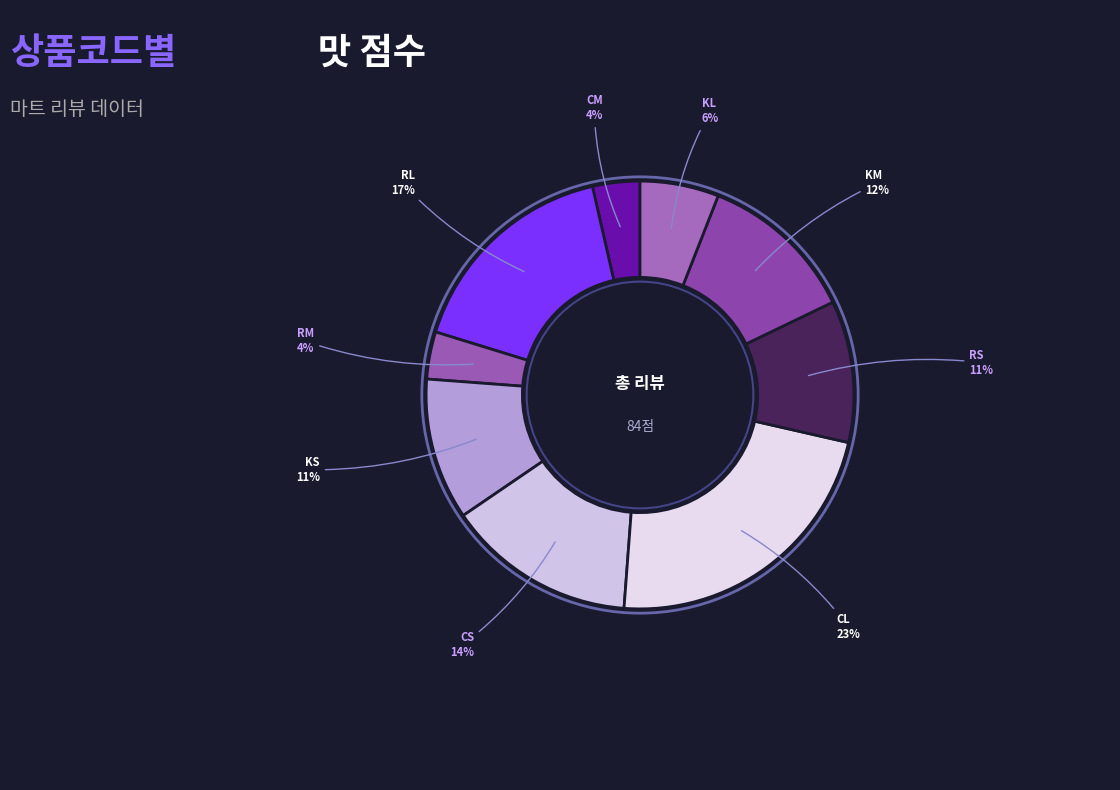

Which has a higher value, KS or KL?

KS